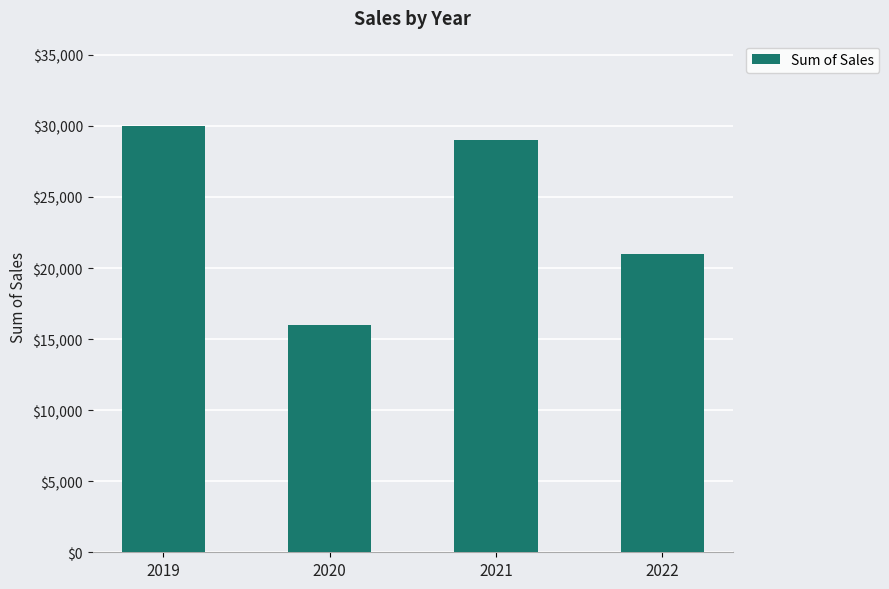

What is the sum of the values at 2020 and 2021?

45000